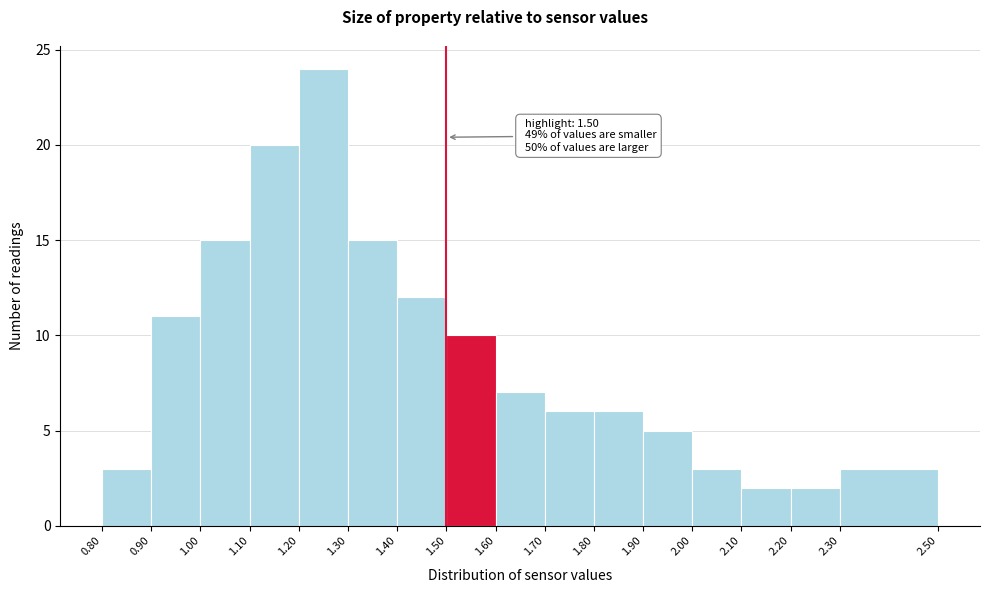

Which range on the x-axis has the tallest bar?

1.20 to 1.30